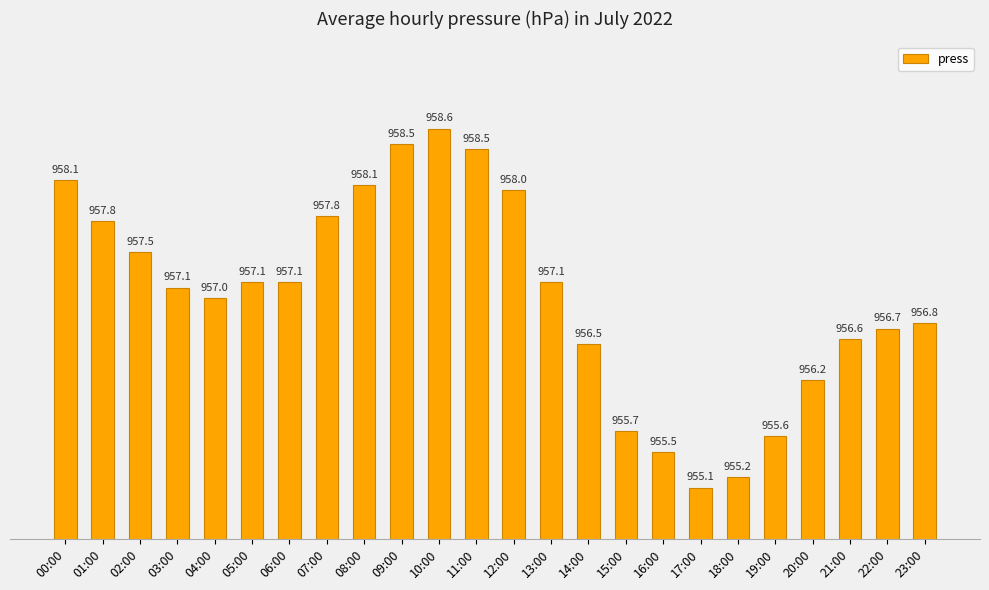

Which has a higher value, 23:00 or 17:00?

23:00